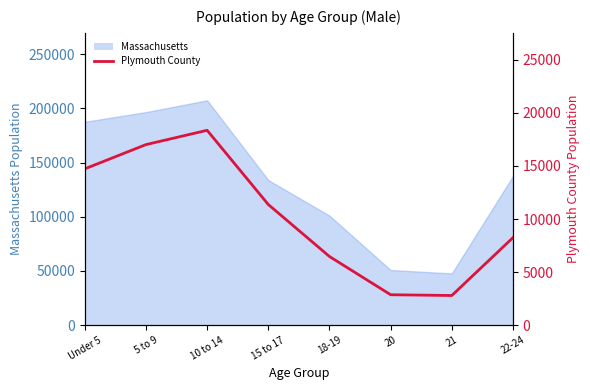

The value at 21 is 4280. True or false?

False